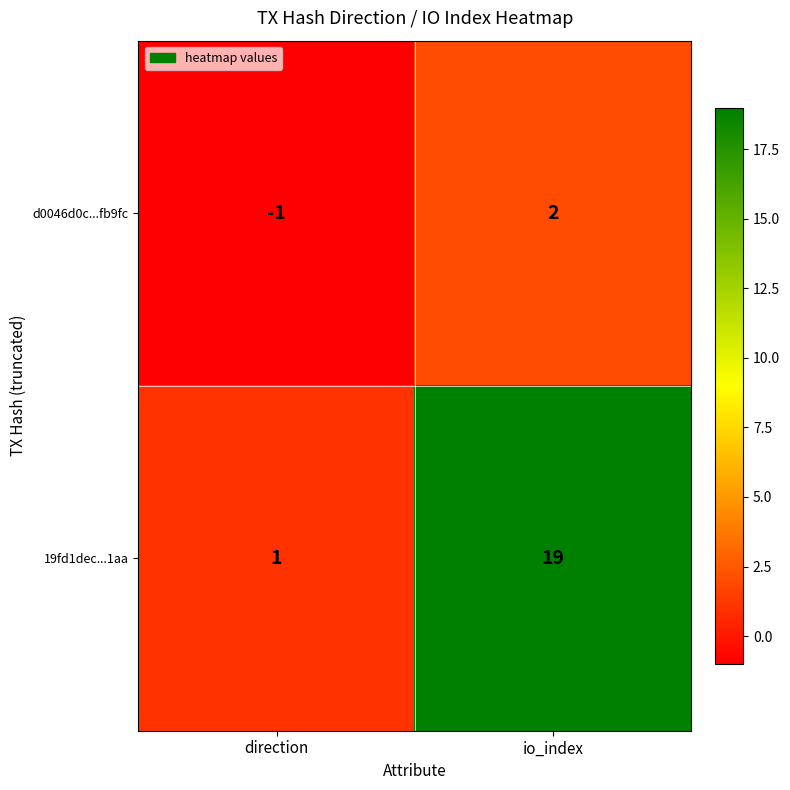

List the series in order of their overall mean, highest first.

19fd1dec...1aa, d0046d0c...fb9fc